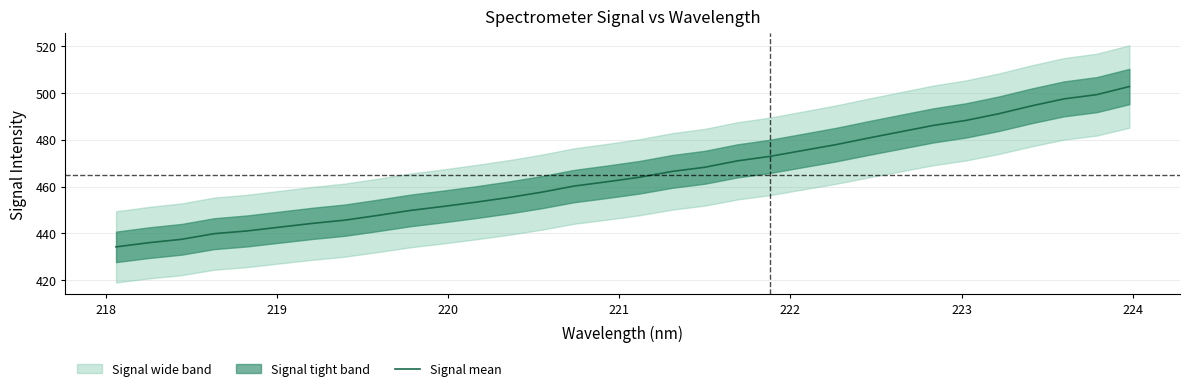

Reading right to left, what are all the values shown in this chart?

502.7	499.2	497.4	494.4	491.1	488.3	486.1	483.4	480.7	477.9	475.4	472.9	471.0	468.3	466.5	464.0	462.0	460.2	457.6	455.3	453.4	451.5	449.8	447.7	445.7	444.3	442.7	441.1	439.9	437.5	436.1	434.3